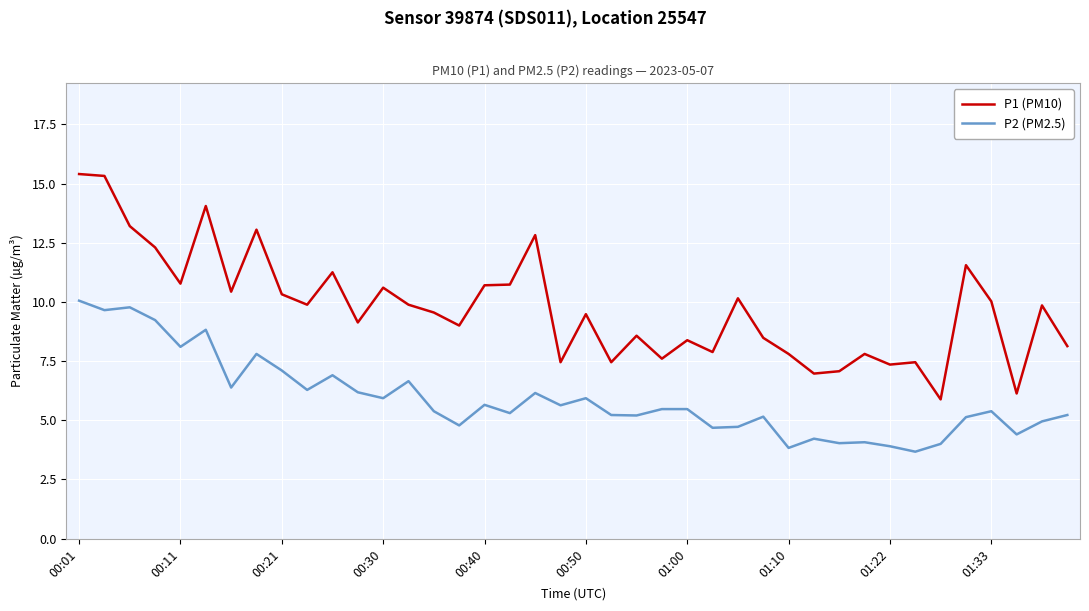

Which series has the largest total across all categories?

P1 (PM10)